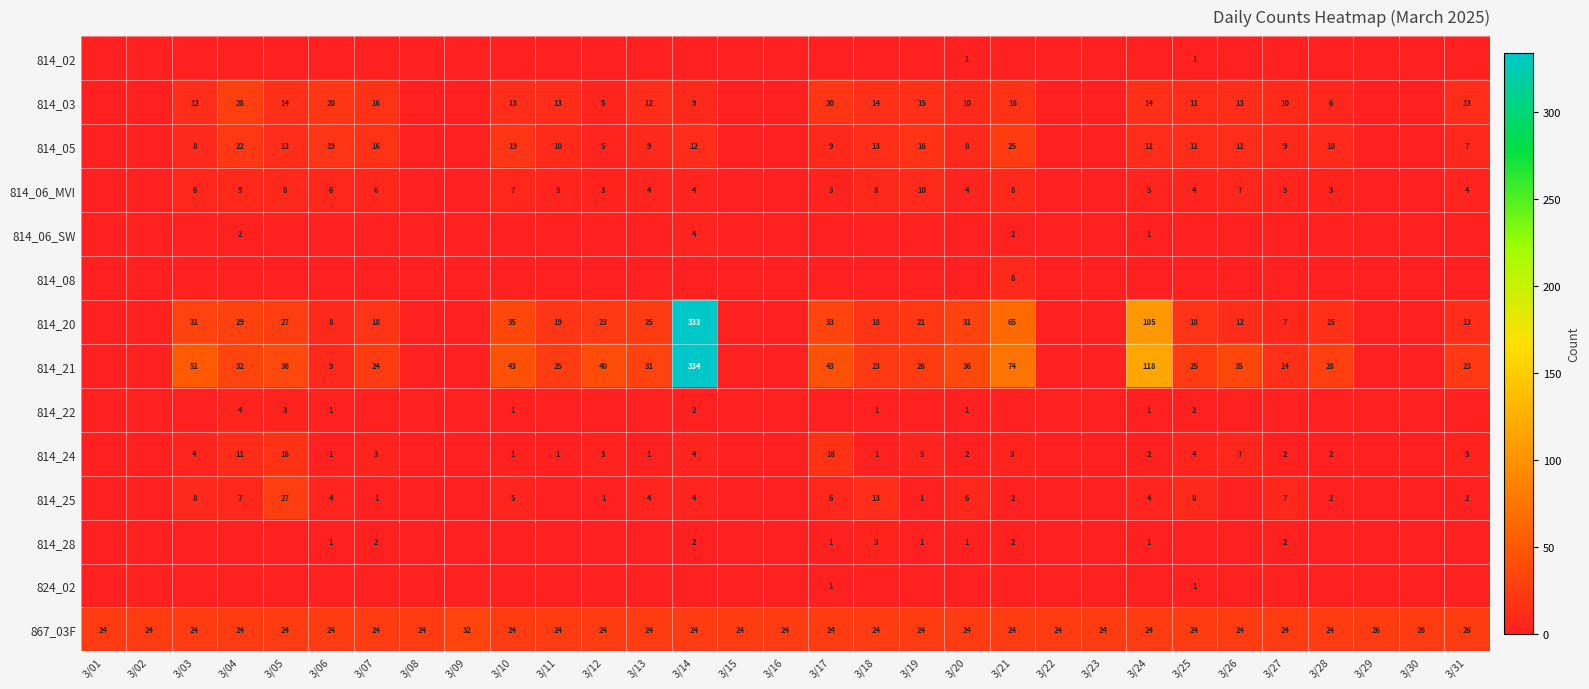

The value of 814_25 at 3/05 is 47. True or false?

False